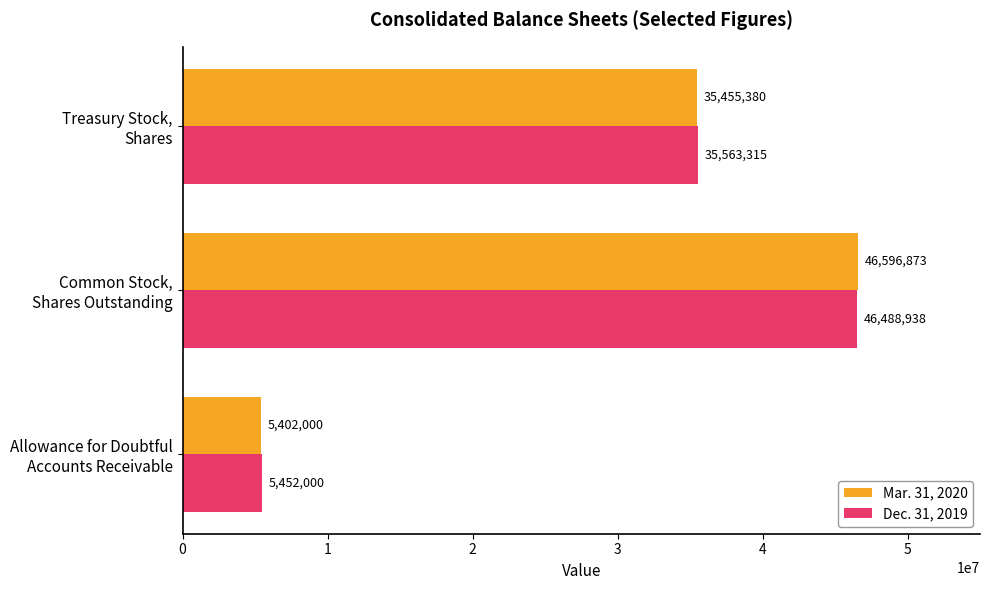

Which series has the largest range (max minus min)?

Mar. 31, 2020